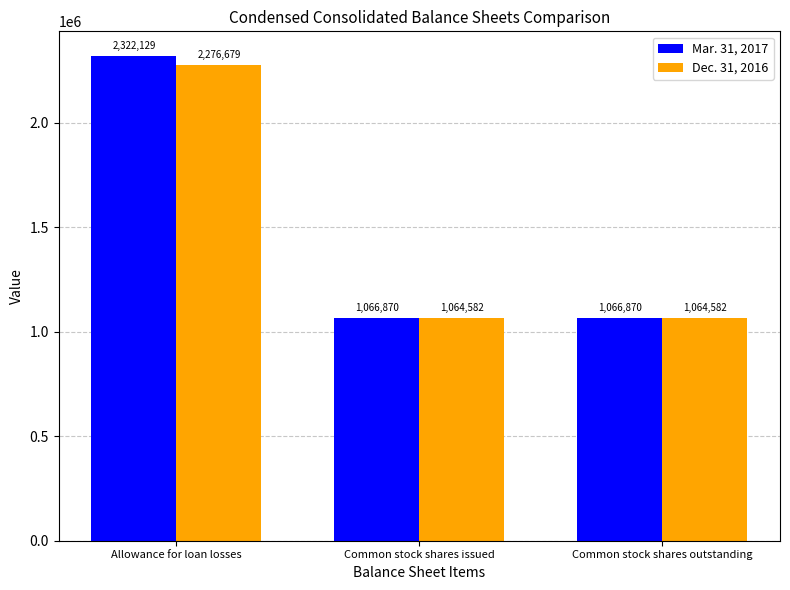

Between Allowance for loan losses and Common stock shares outstanding, which series saw the biggest shift?

Mar. 31, 2017